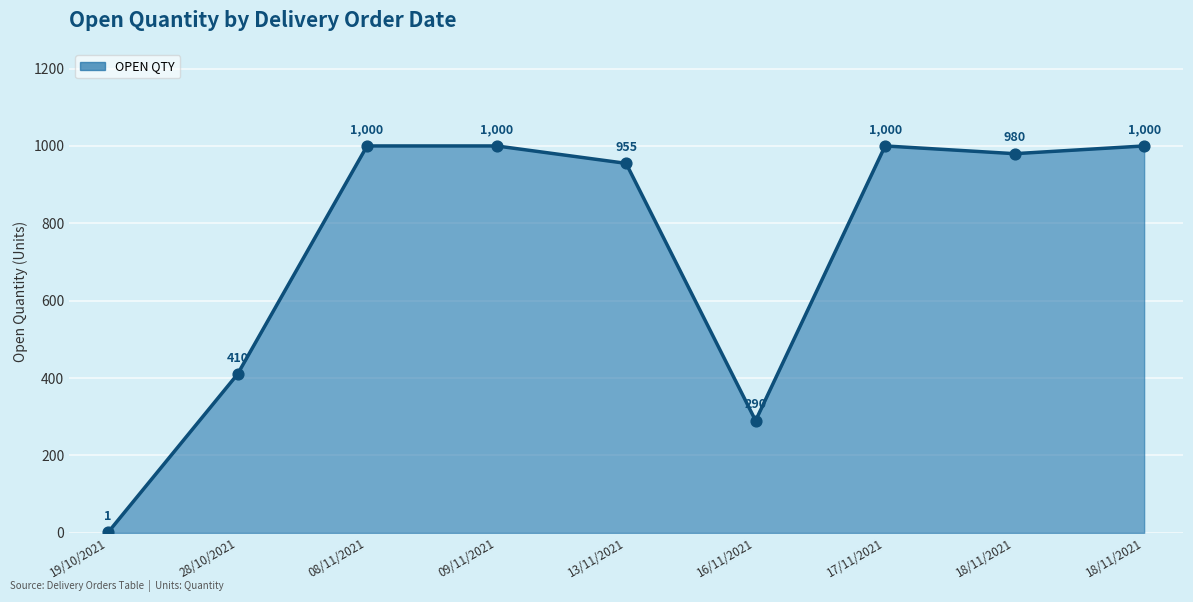

How many lines are shown in the chart?

1